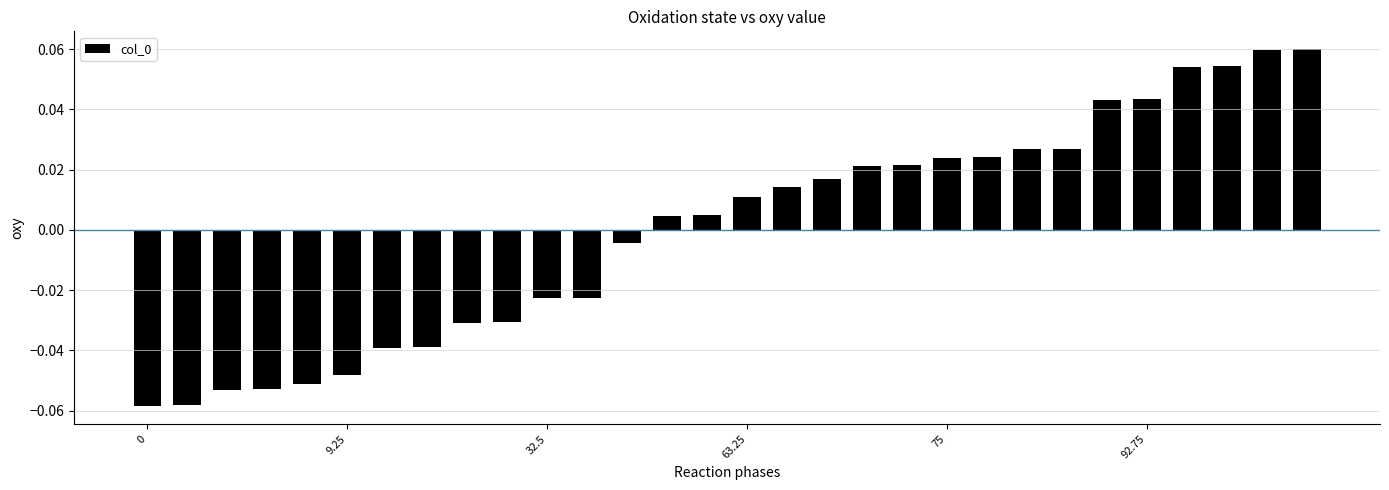

How many positive values are there?

17